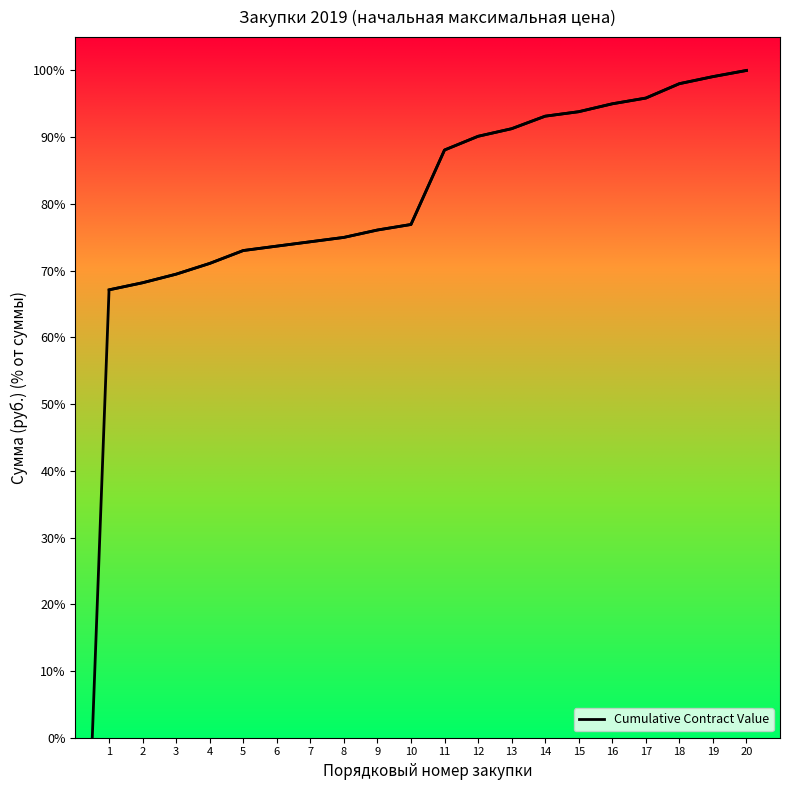

What is the difference between the second highest and second lowest values?

30.9